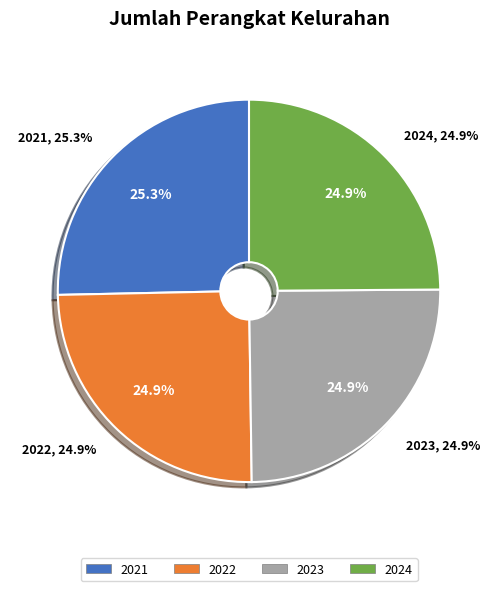

Which category has the biggest portion of the pie?

2021